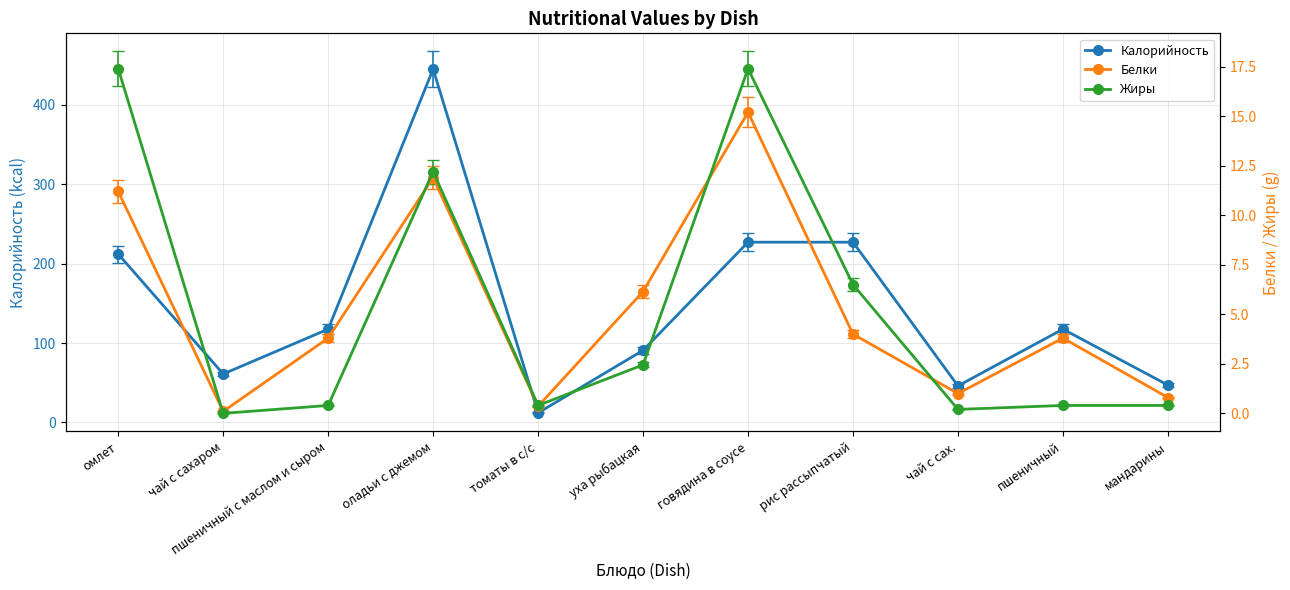

At which category does Калорийность reach its first local peak?

оладьи с джемом